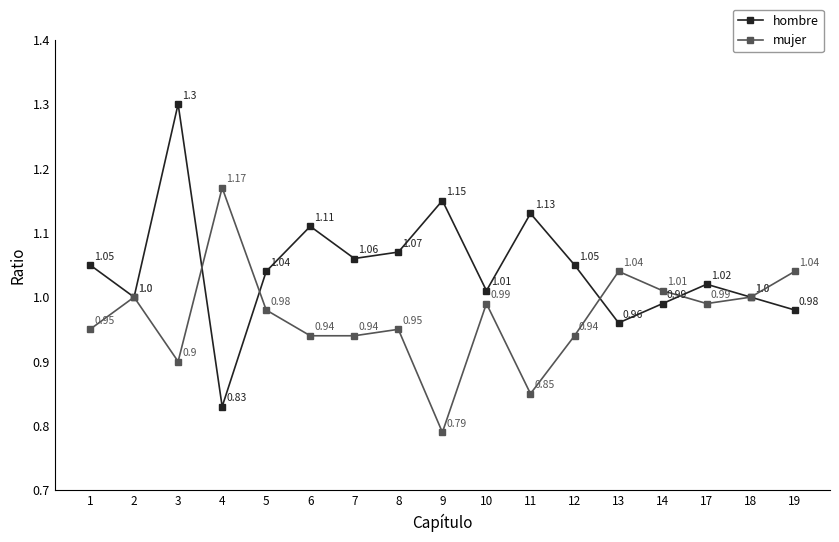

The mujer series shows 0.9 at 3. True or false?

True